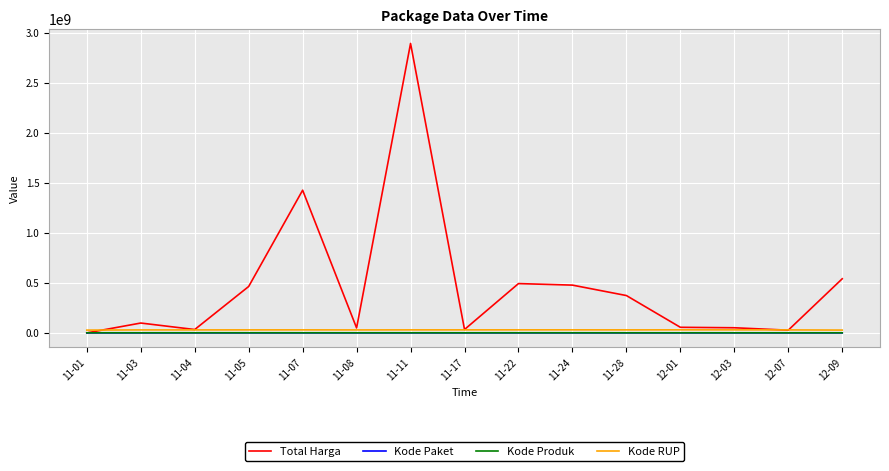

True or false: Kode Produk and Kode Paket intersect in this chart.

False